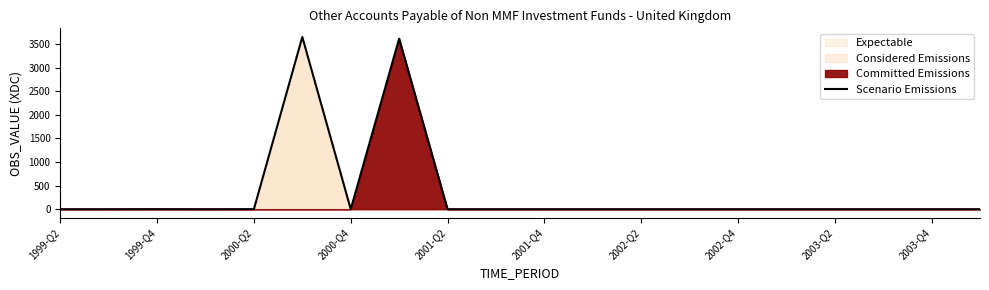

Which category has the lowest value across all series?

1999-Q2